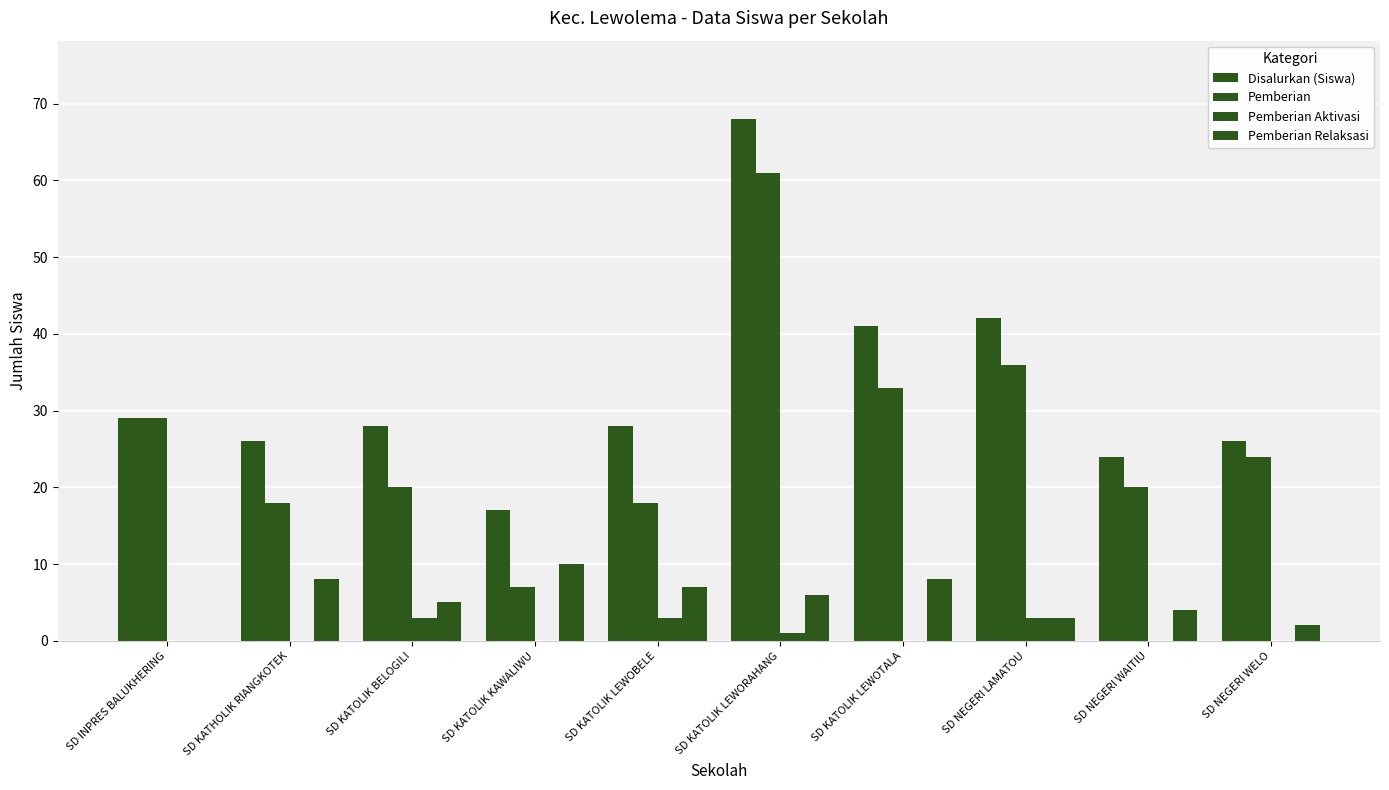

Are the bars grouped side by side (vs. stacked)?

Yes